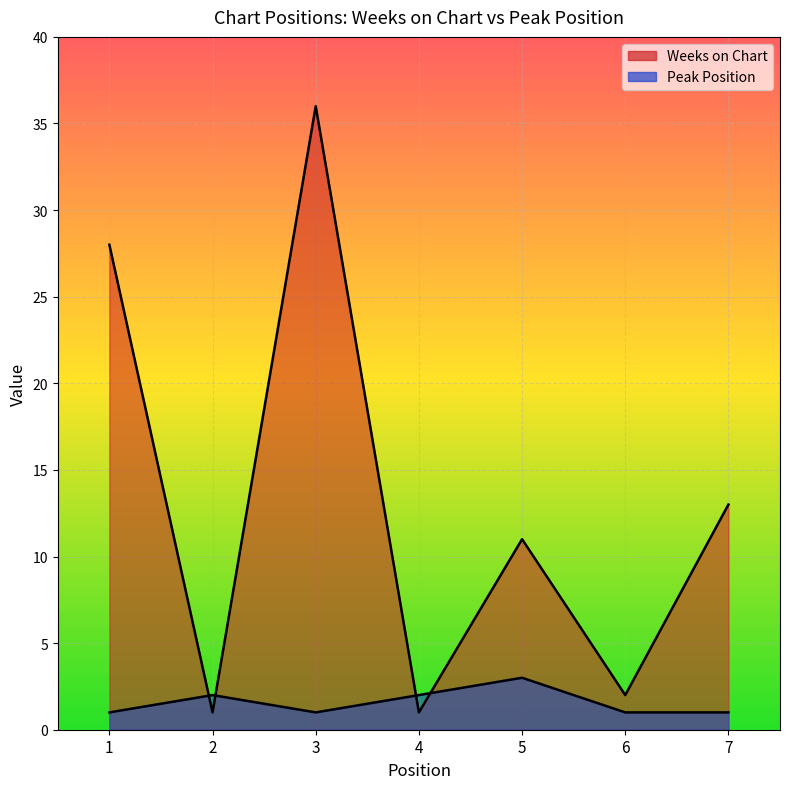

The Peak Position series shows 0 at 1. True or false?

False